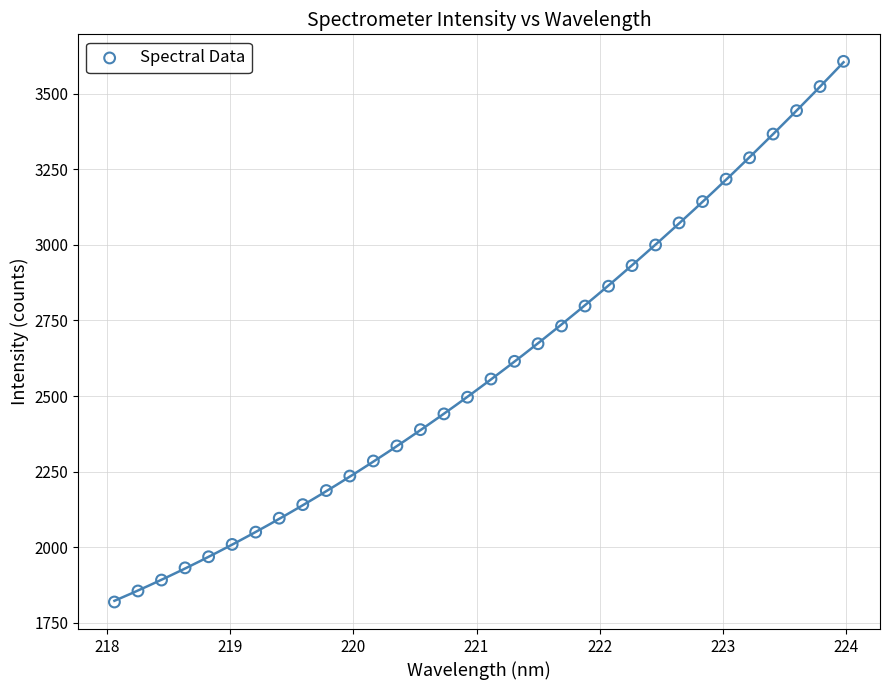

What is the range of Y values (max minus min)?

1787.5